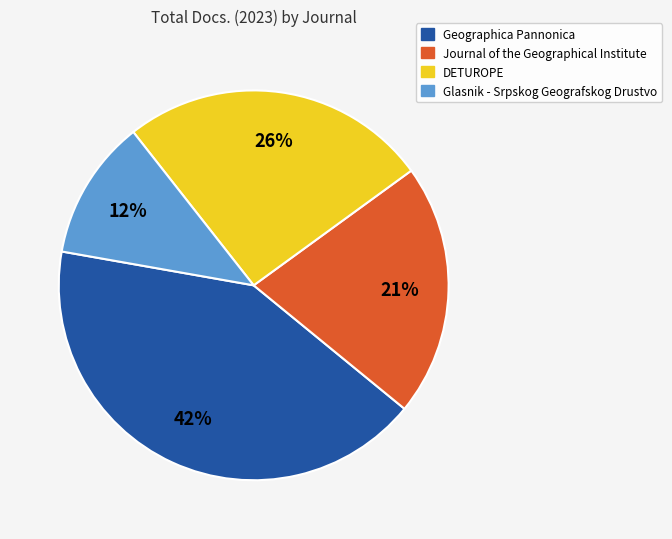

How many slices are in this pie chart?

4